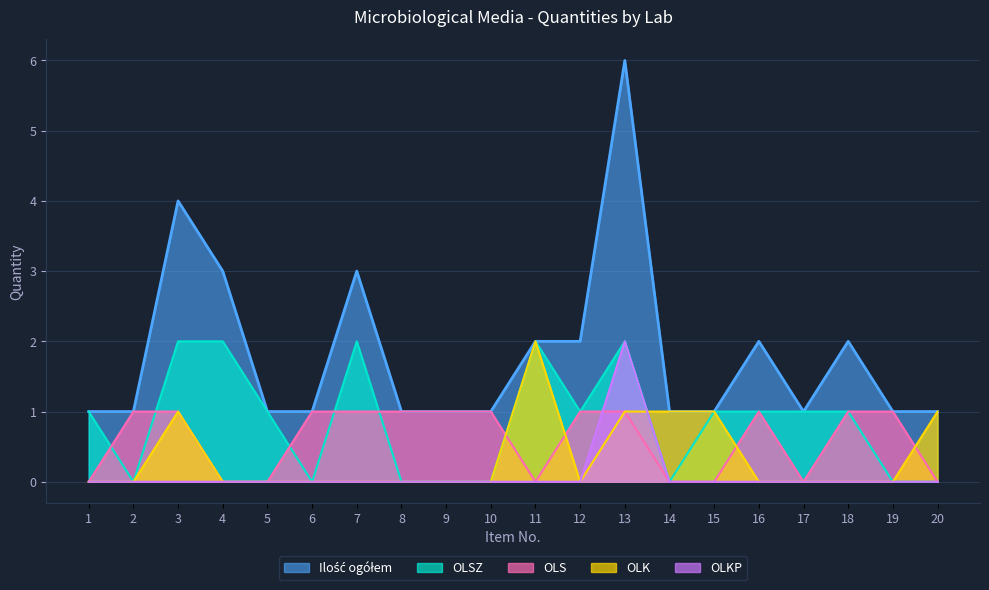

What is the maximum value for OLS?

1